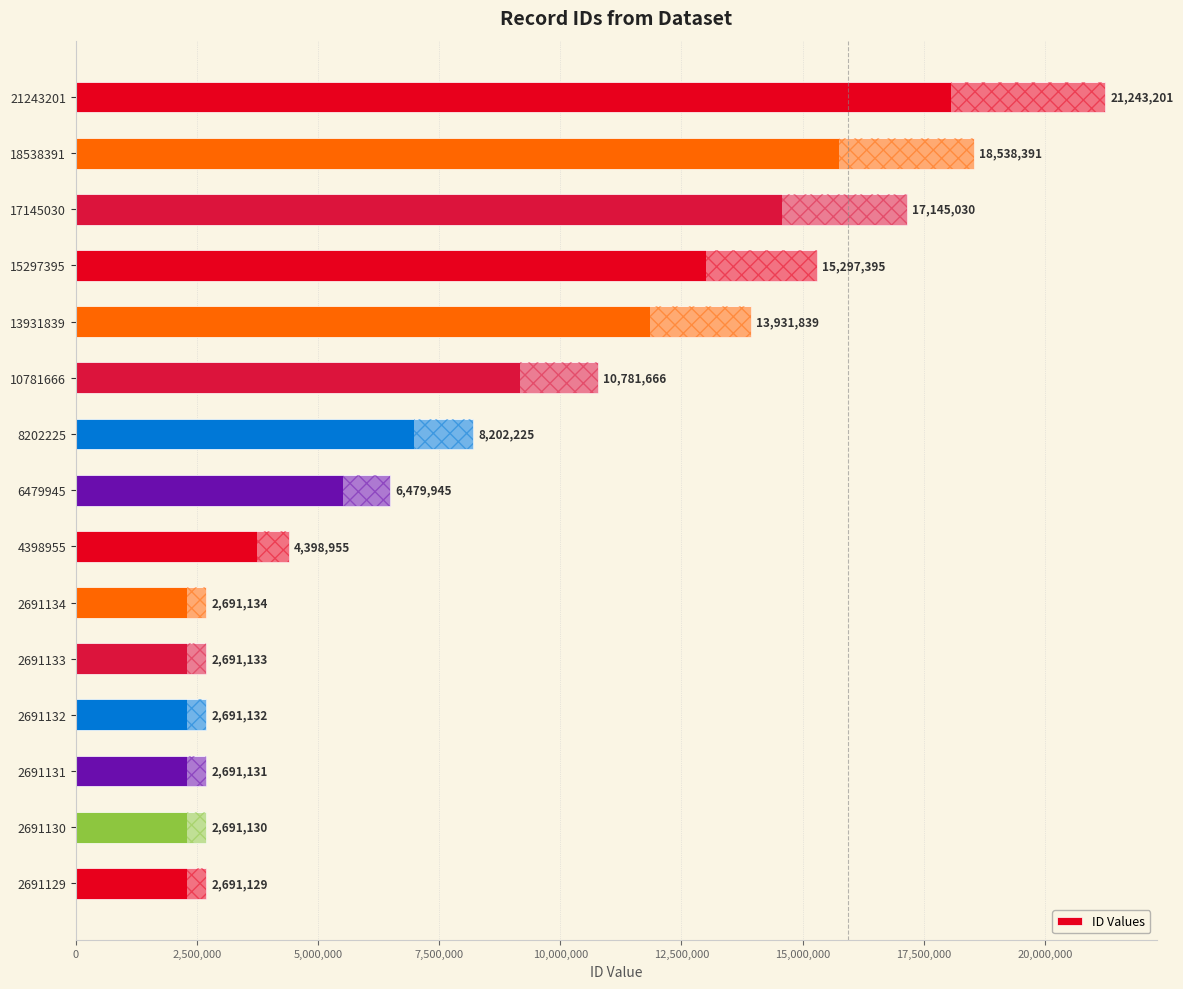

Reading right to left, list all the values displayed in this chart.

2691129	2691130	2691131	2691132	2691133	2691134	4398955	6479945	8202225	10781666	13931839	15297395	17145030	18538391	21243201